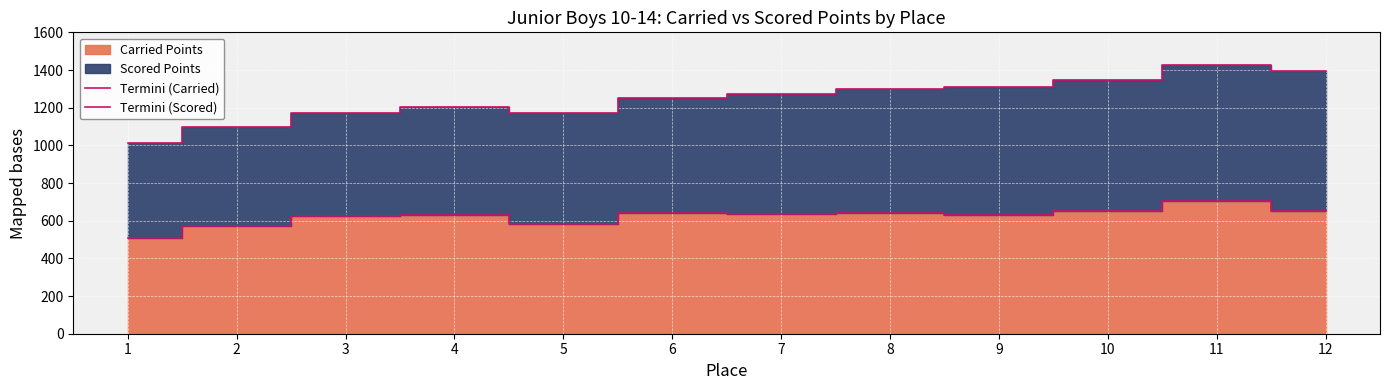

True or false: Termini (Carried) has more than 2 points higher than both neighbors.

True